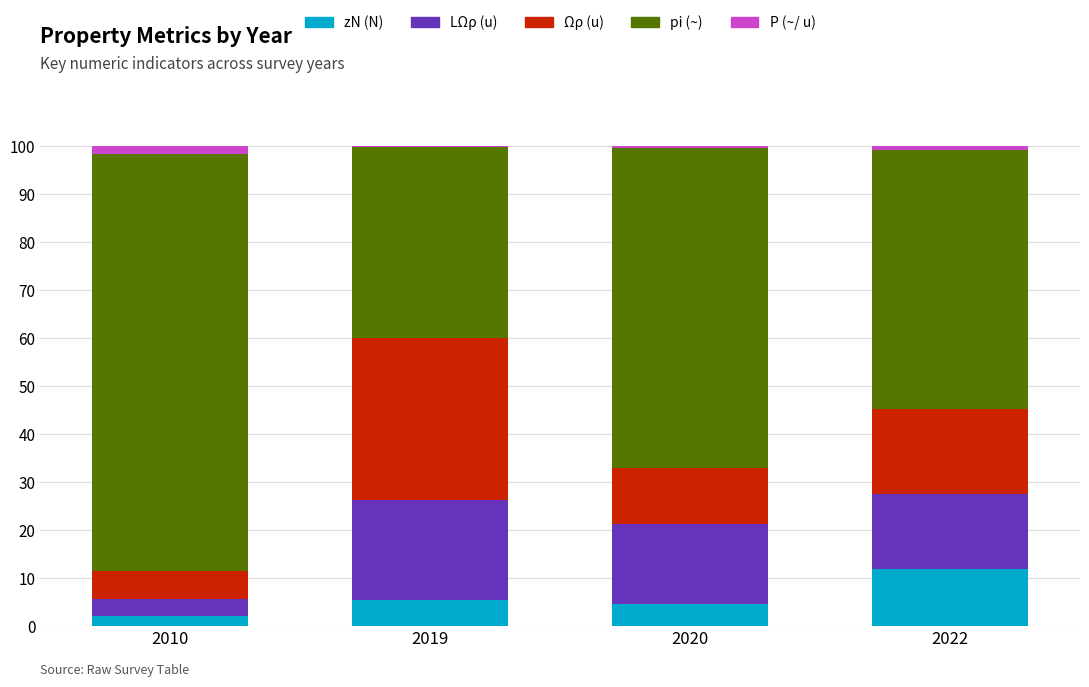

What is the maximum value for zN (N)?

12.0